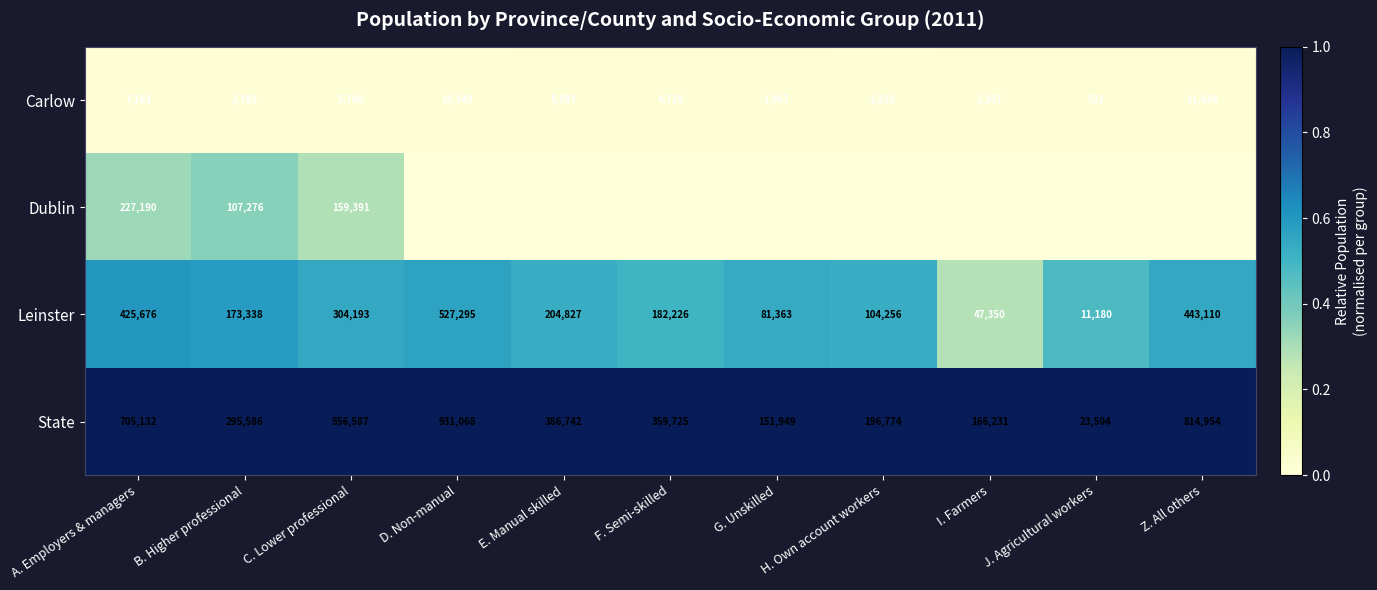

List the labels in order of Carlow value, largest first.

Z. All others, D. Non-manual, A. Employers & managers, C. Lower professional, E. Manual skilled, F. Semi-skilled, B. Higher professional, I. Farmers, H. Own account workers, G. Unskilled, J. Agricultural workers